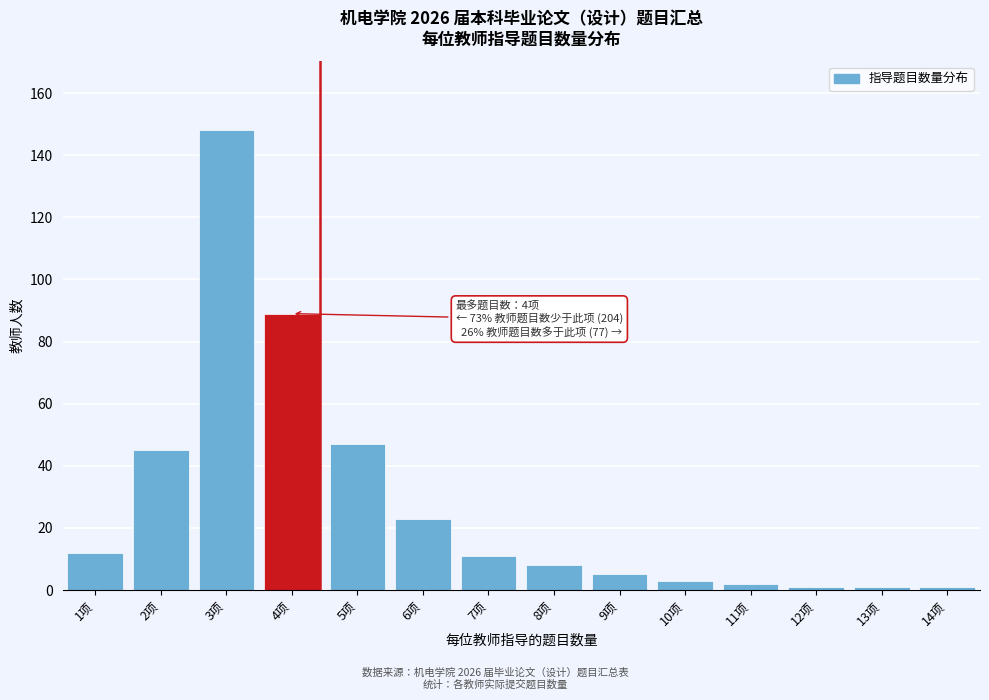

Reading left to right, list all the values displayed in this chart.

1项=12	2项=45	3项=148	4项=89	5项=47	6项=23	7项=11	8项=8	9项=5	10项=3	11项=2	12项=1	13项=1	14项=1